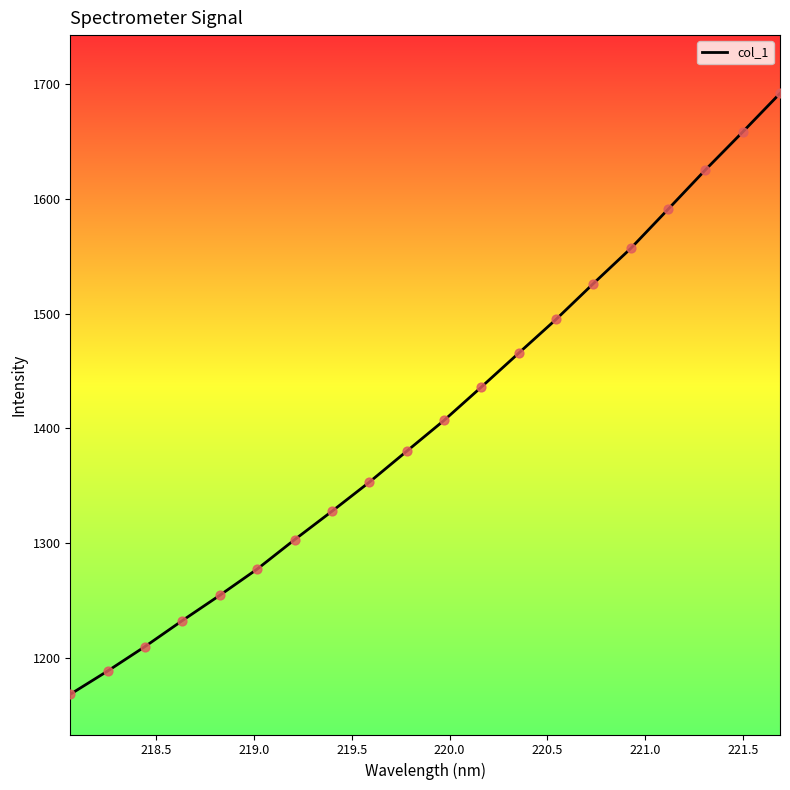

What is the minimum value shown in the chart?

1168.3